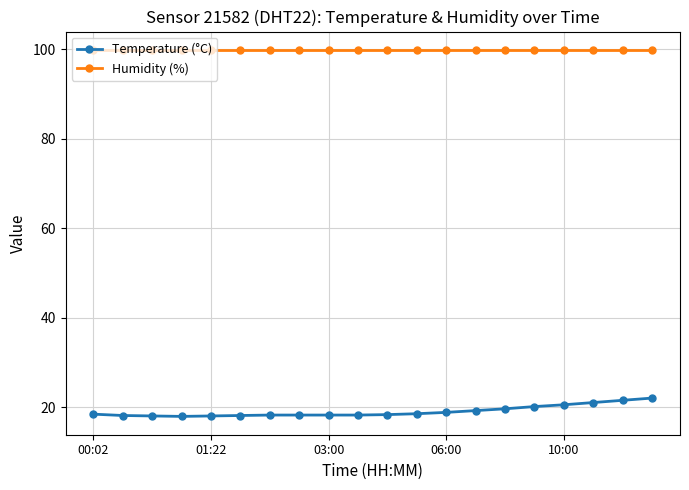

What is the value of the Humidity (%) point at the 6th from the left?

99.9